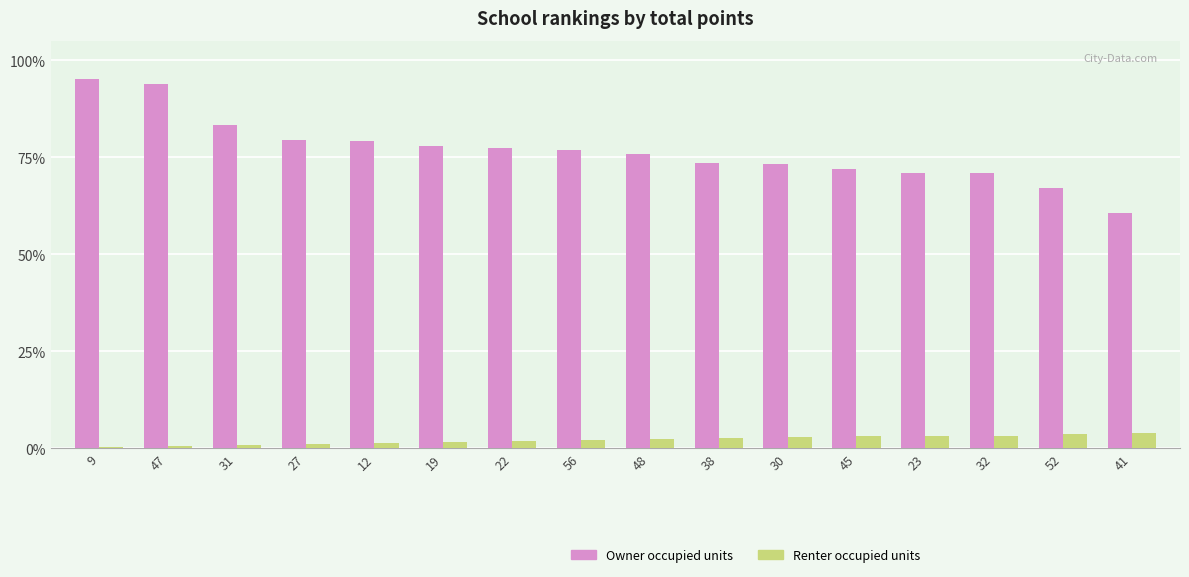

What is the label of the 6th bar from the left?

19